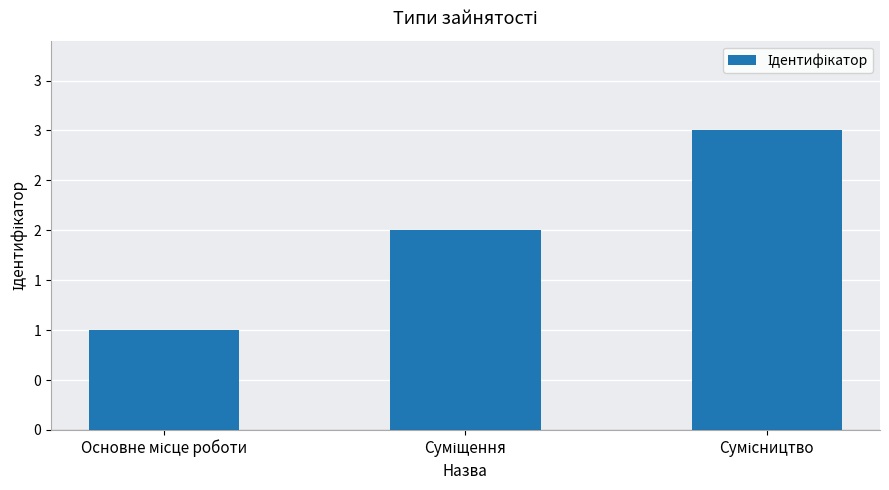

How many values are below 2?

1